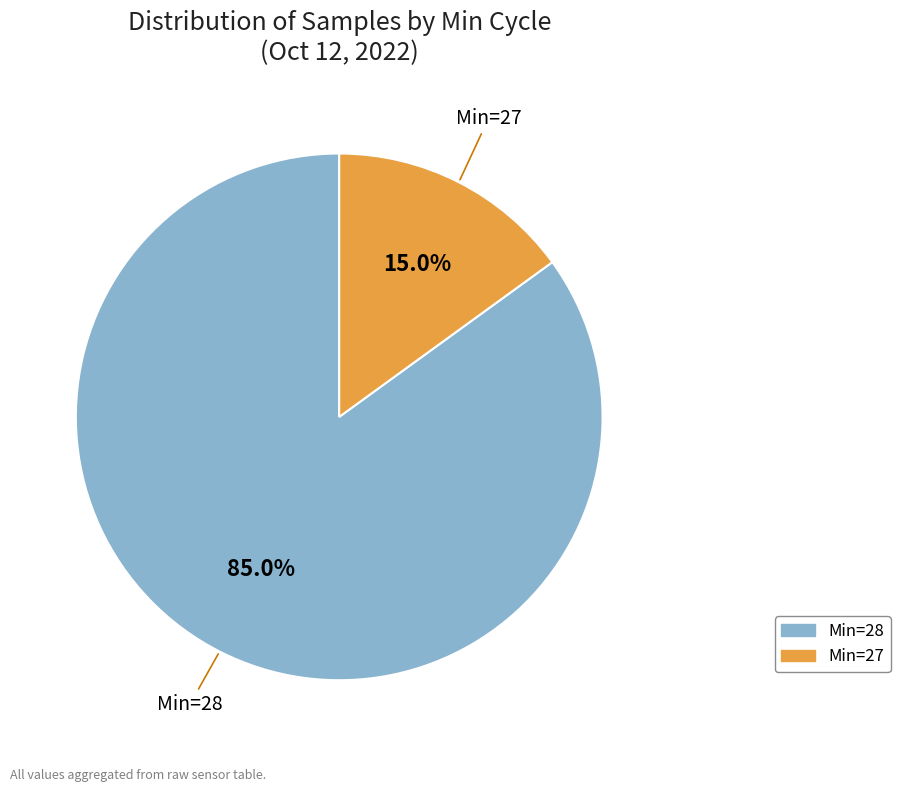

Does any single category account for the majority?

Yes